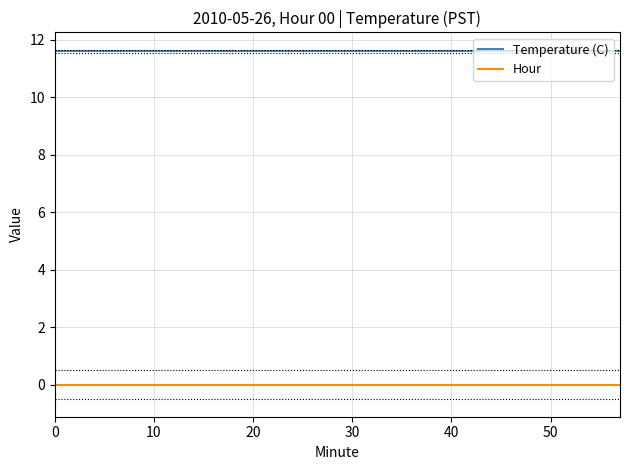

How many lines are shown in the chart?

2